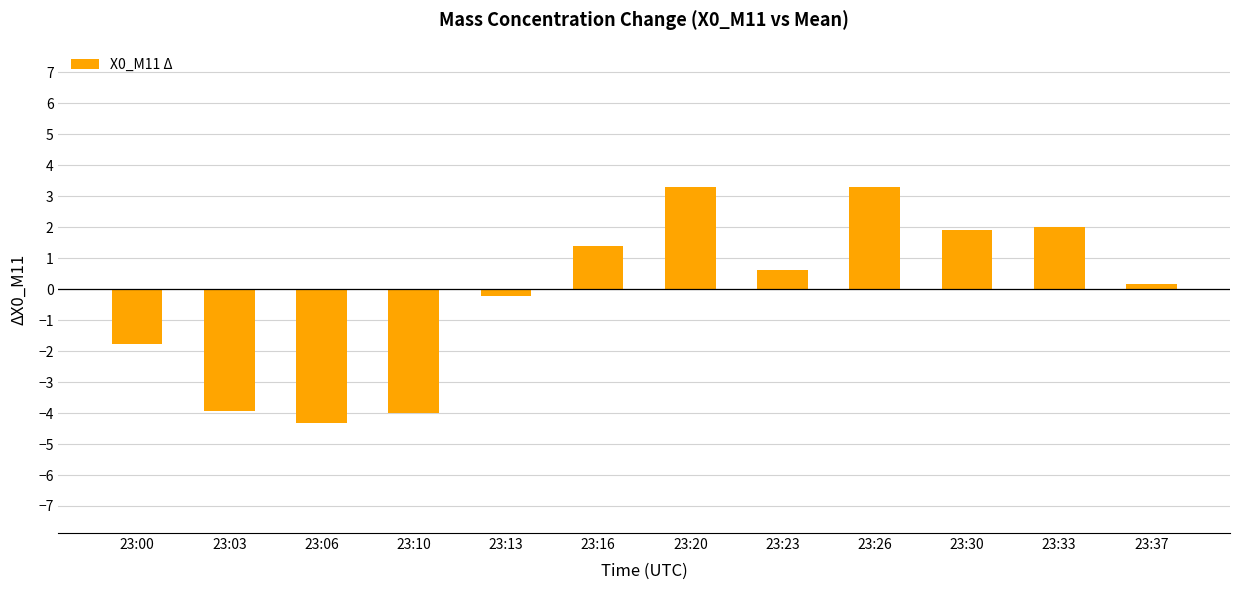

What is the sum of all values?

-1.5